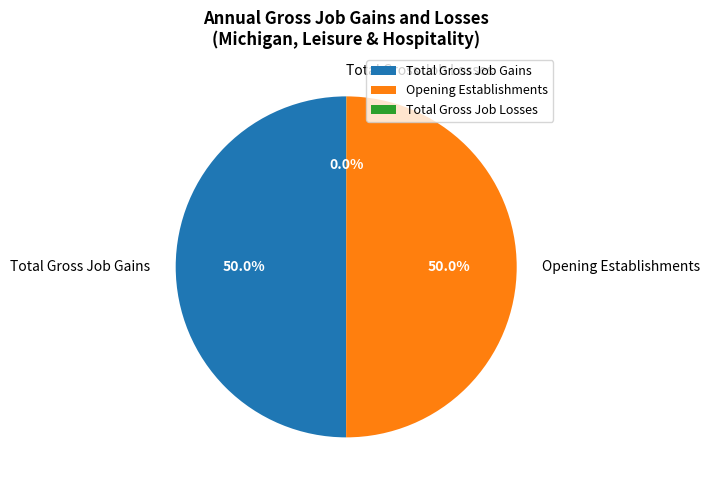

Is the sum of Opening Establishments and Total Gross Job Gains greater than half?

Yes